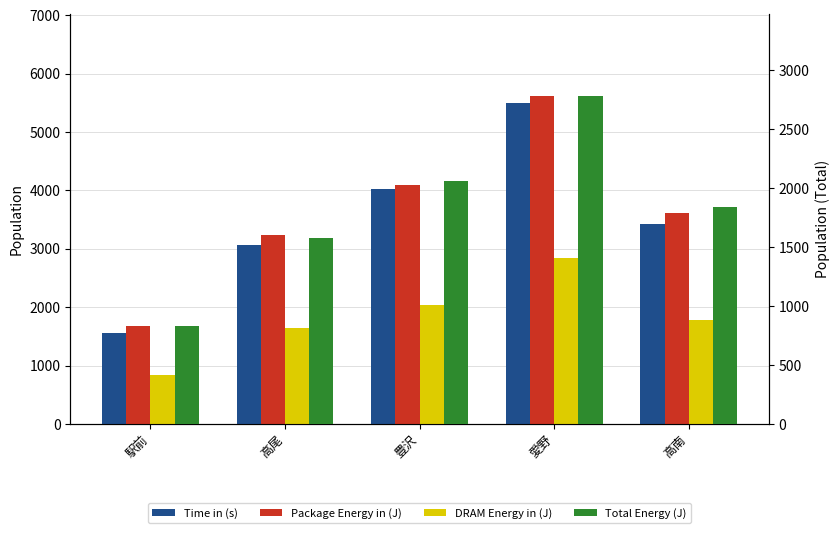

Is the value of 人数（日本人） at 愛野 greater than the value of col_38 (女全体) at 豊沢?

Yes